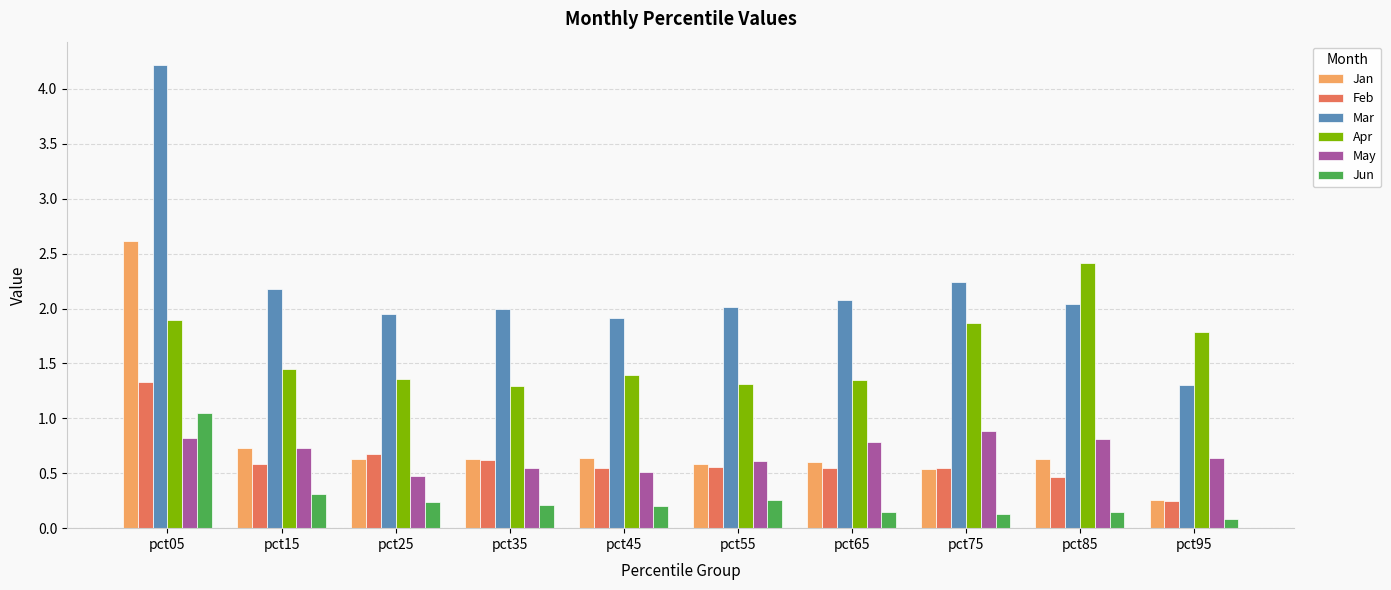

Rank the series by their maximum value, from lowest to highest.

May, Jun, Feb, Apr, Jan, Mar